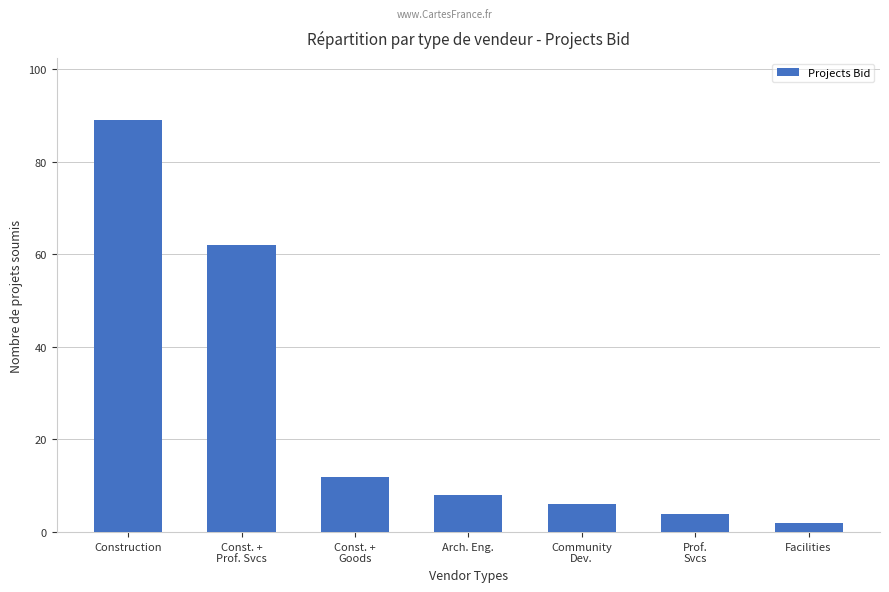

How many data points are less than 8?

3